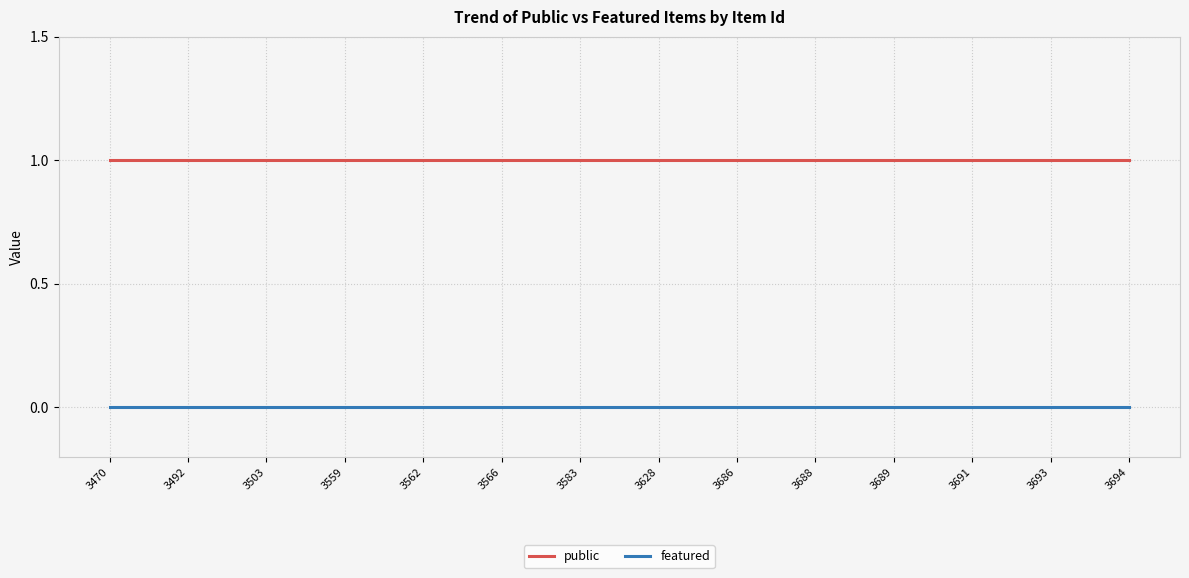

The featured series shows 0 at 3566. True or false?

True